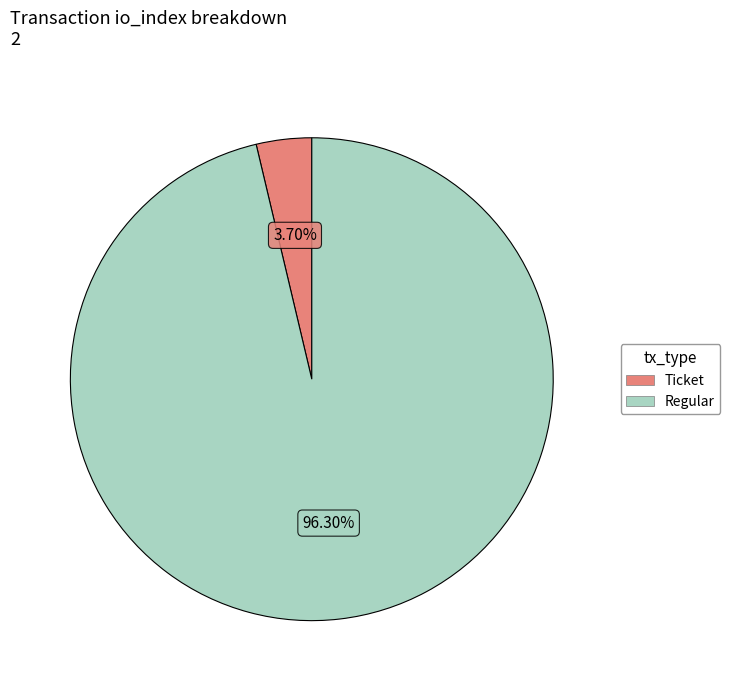

To the nearest percent, what is the difference between the largest and smallest slice percentages?

93%